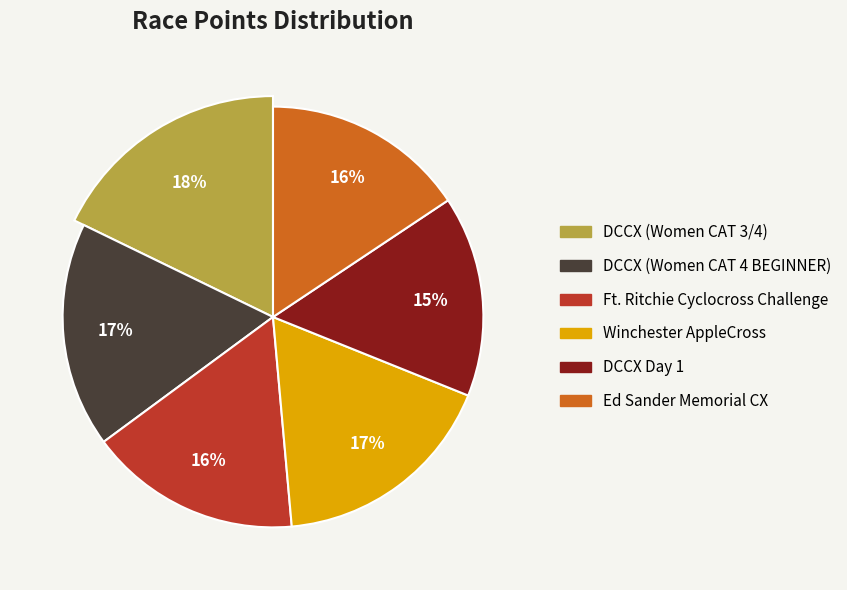

Count the number of slices in the pie.

6